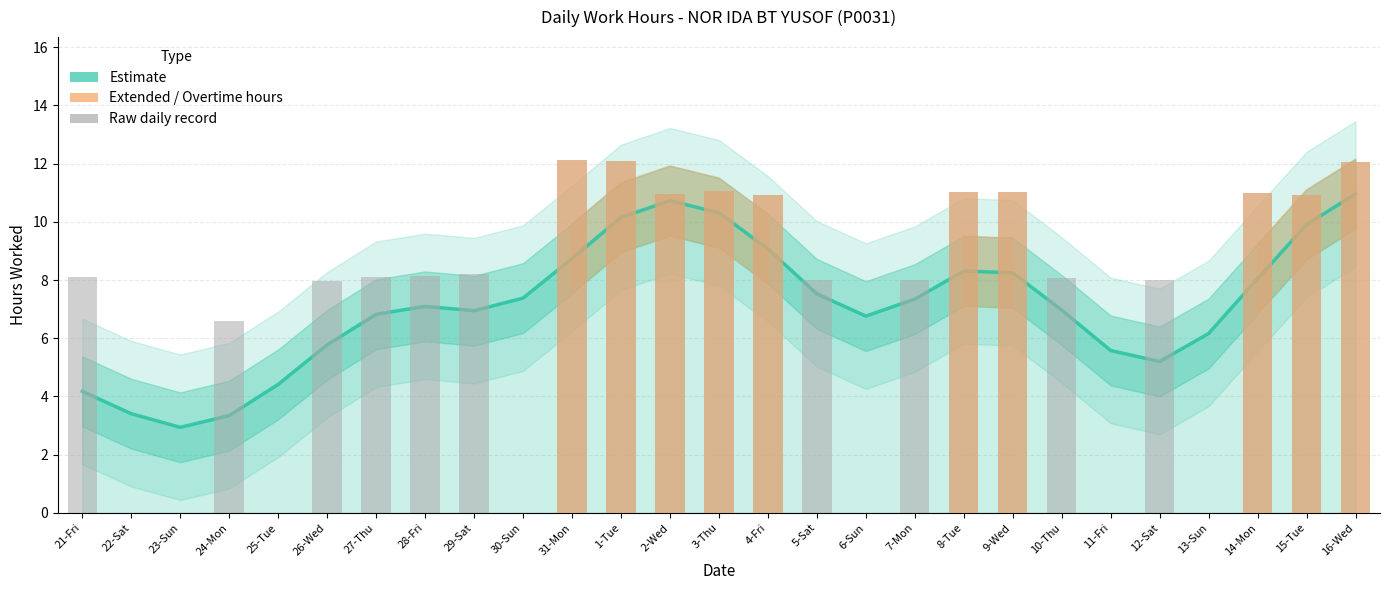

How many groups of bars are there?

27